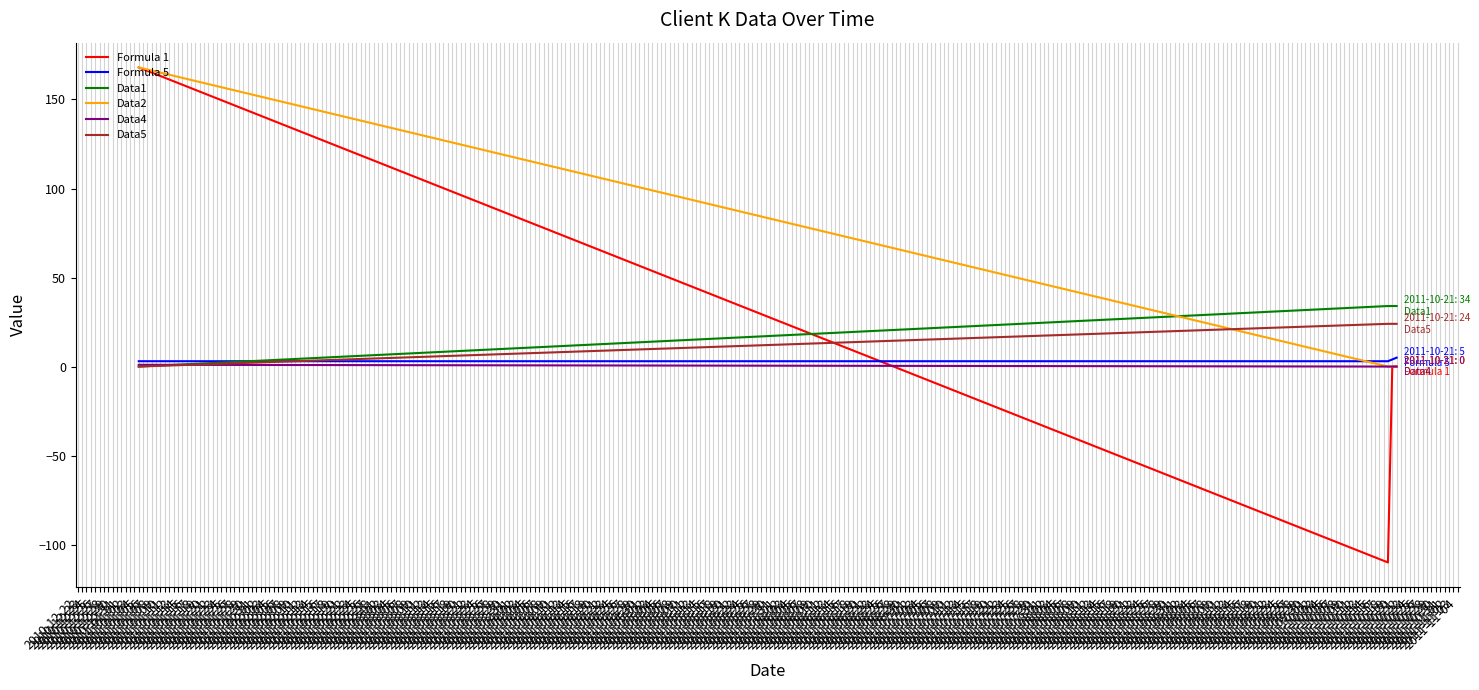

Which series has the largest total across all categories?

Data2